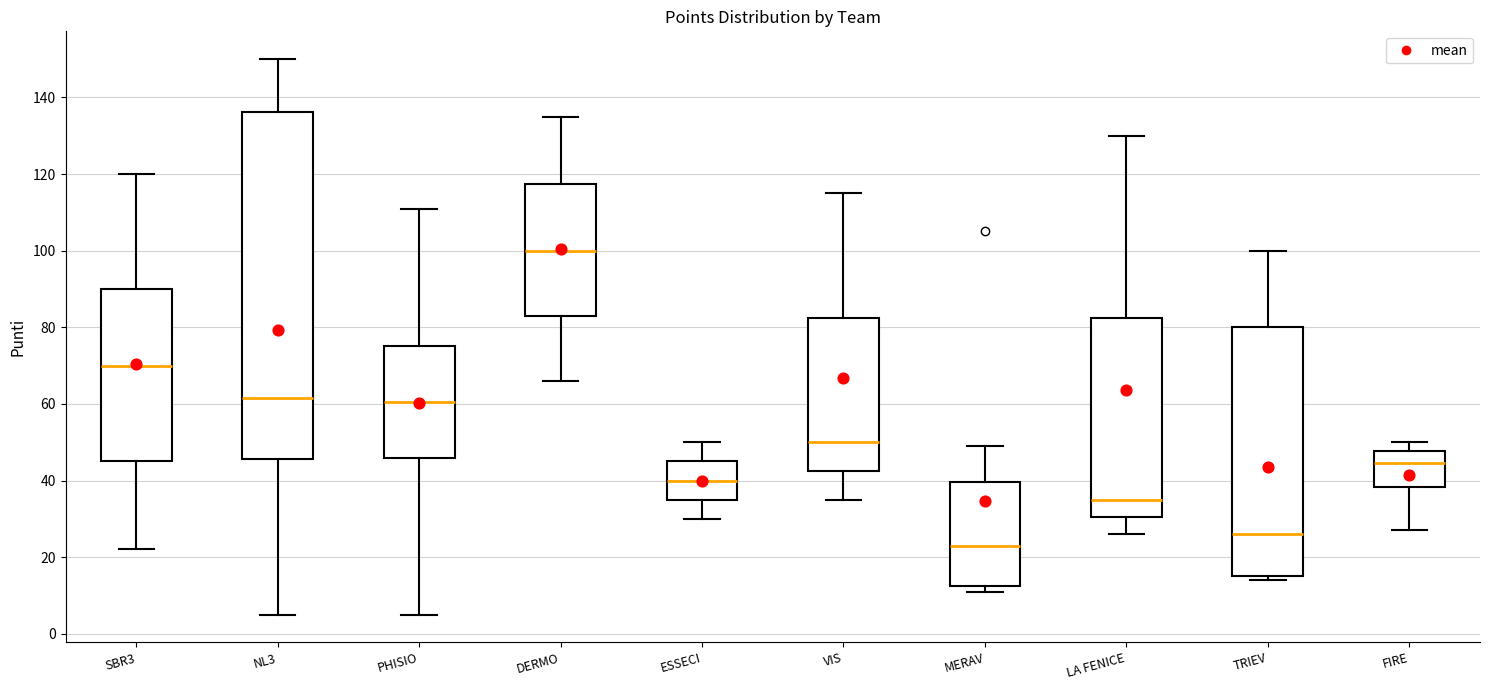

Where does the median line of the box for NL3 sit on the y-axis? The values are not printed on the chart, so give them approximately, as read against the axis.

62